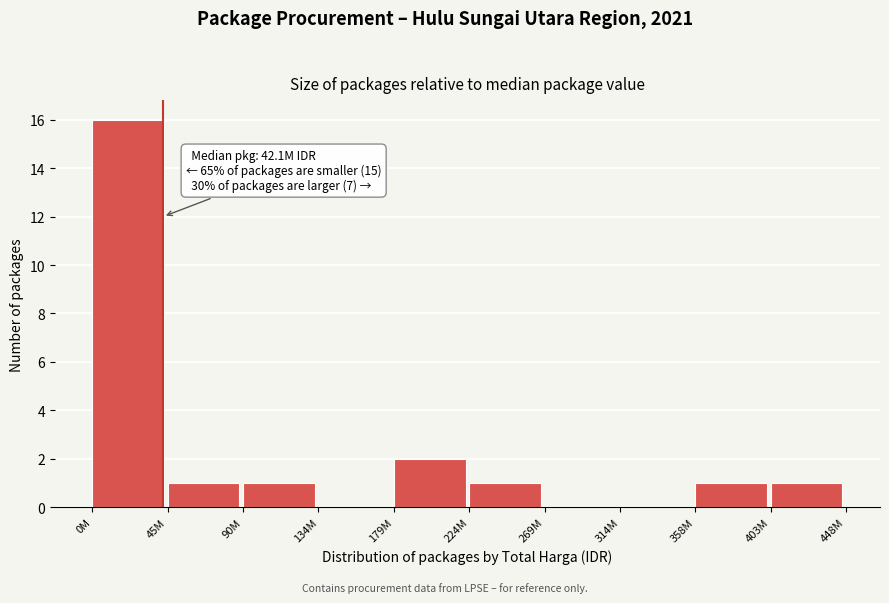

Reading left to right, list all the values displayed in this chart.

0M=16	45M=1	90M=1	134M=0	179M=2	224M=1	269M=0	314M=0	358M=1	403M=1